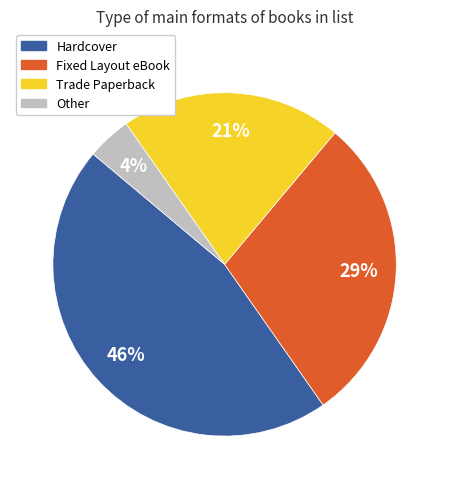

What is the smallest slice in the pie chart?

Other